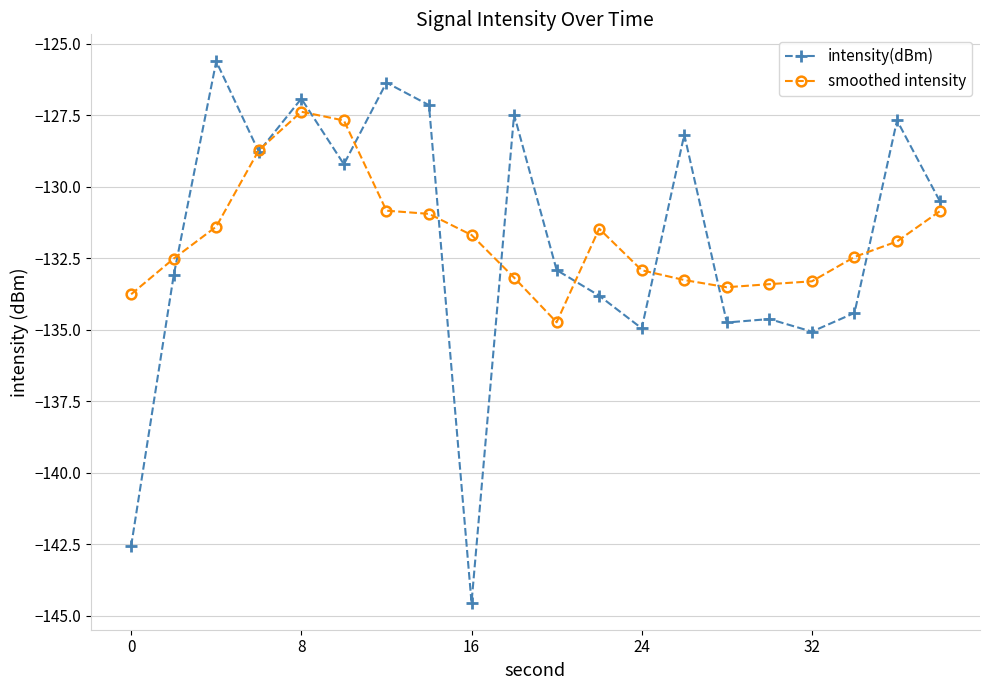

True or false: smoothed intensity has more than 0 interior local peaks.

True